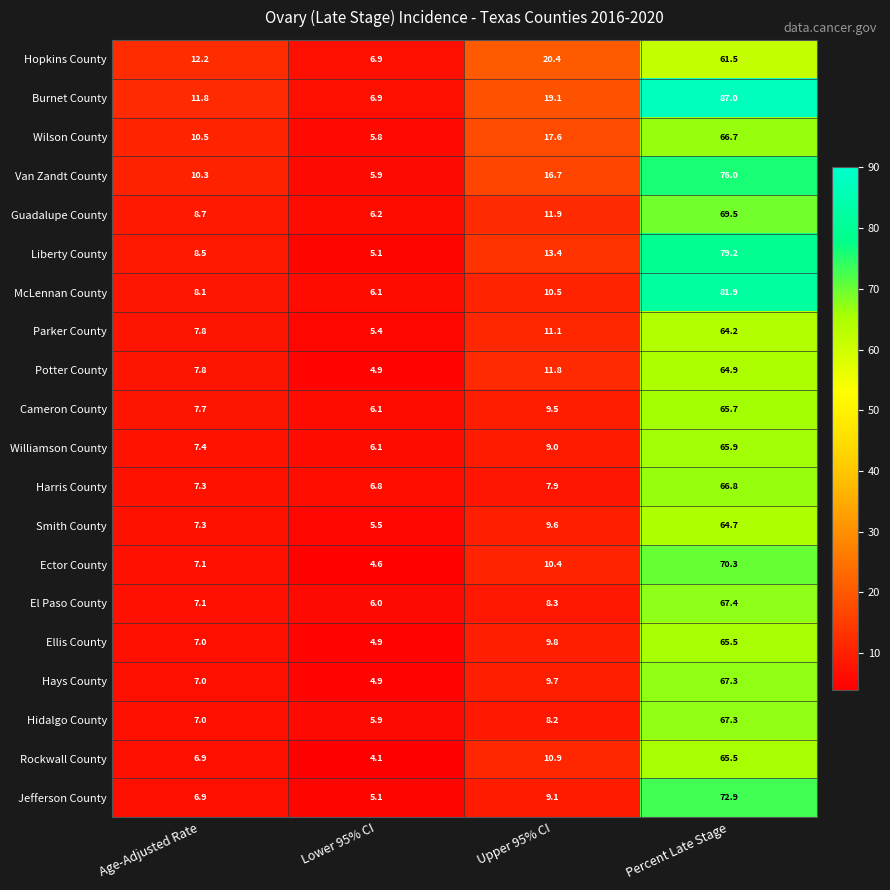

Which series has the largest total across all categories?

Burnet County